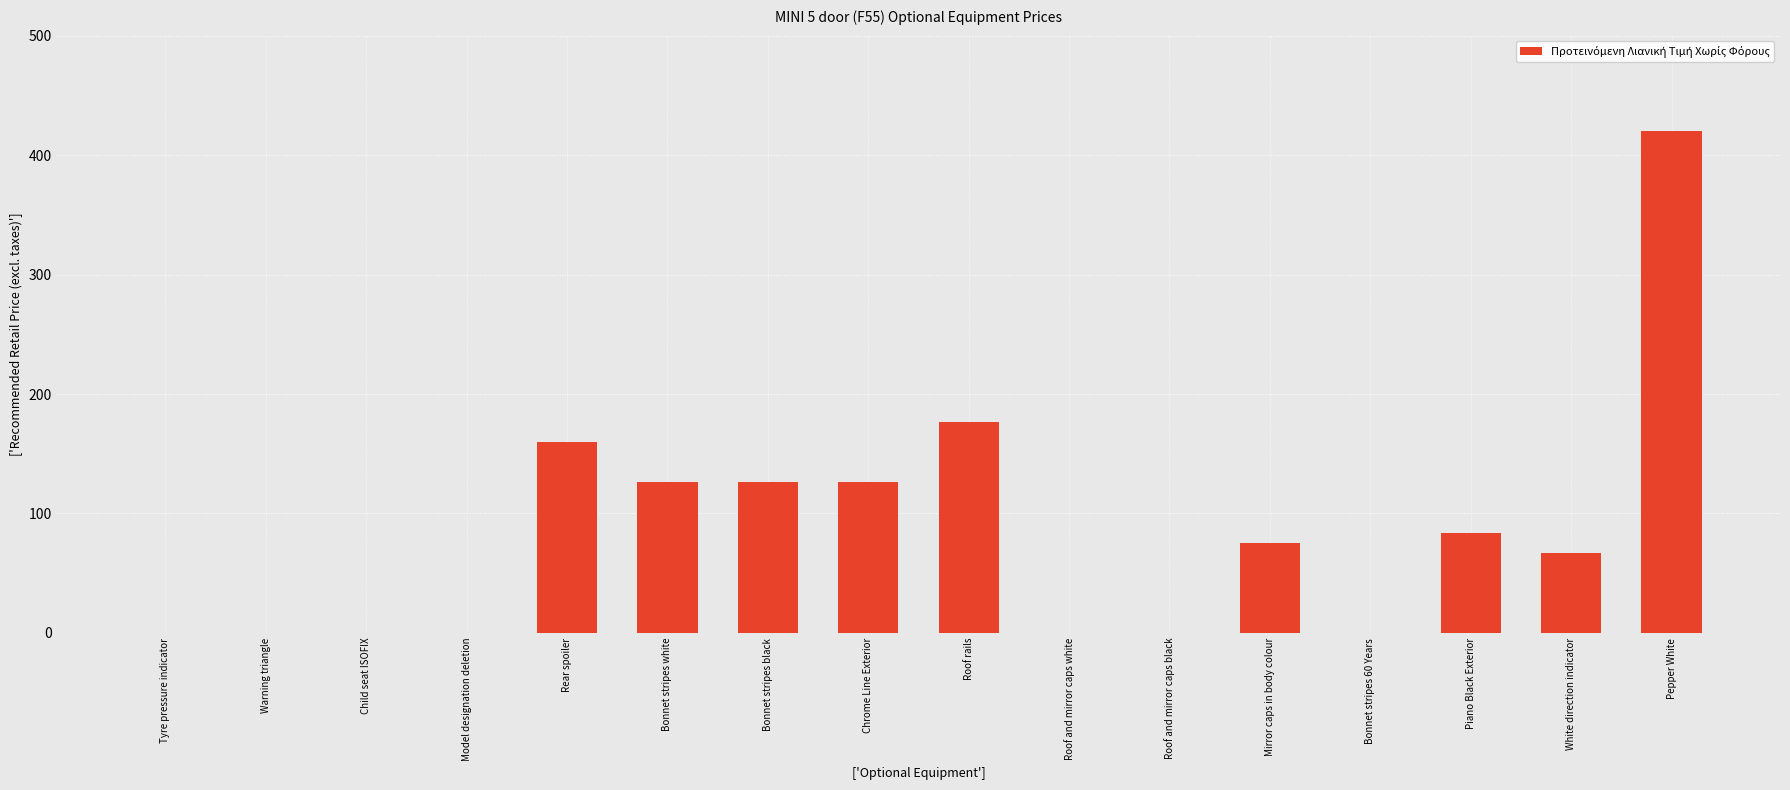

What is the maximum value shown in the chart?

420.2